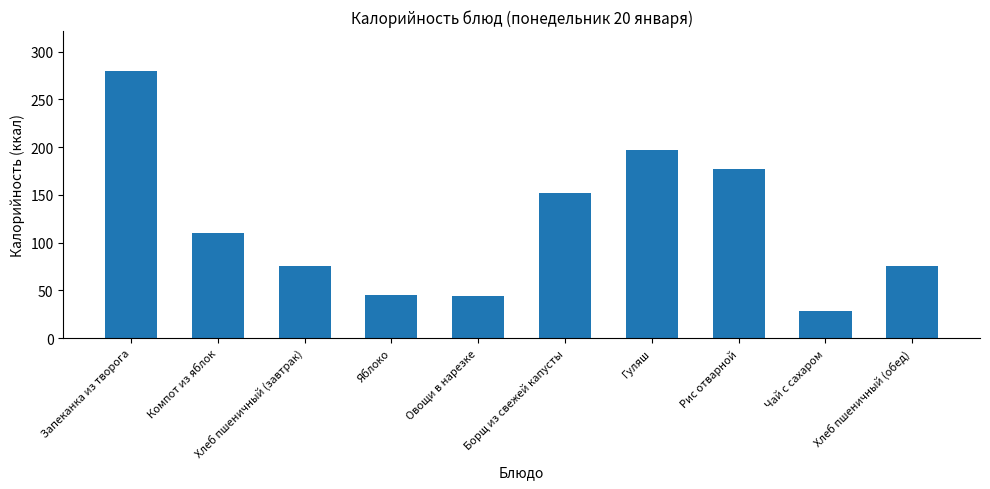

What is the sum of the values at Яблоко and Компот из яблок?

155.0